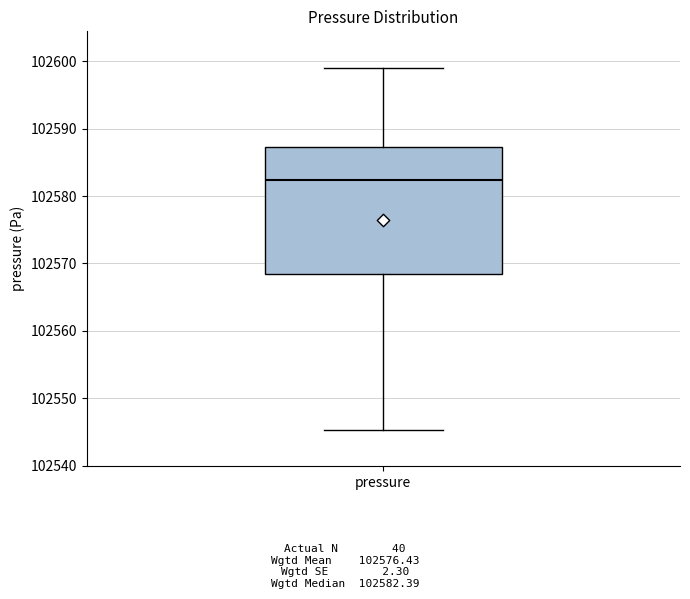

Transcribe this box plot: give where the median line is, the range the box spans, and where the two whiskers end, as read against the y-axis. The values are not printed on the chart, so give them approximately, as read against the axis.

median 102582, box 102568 to 102587, whiskers 102545 to 102599